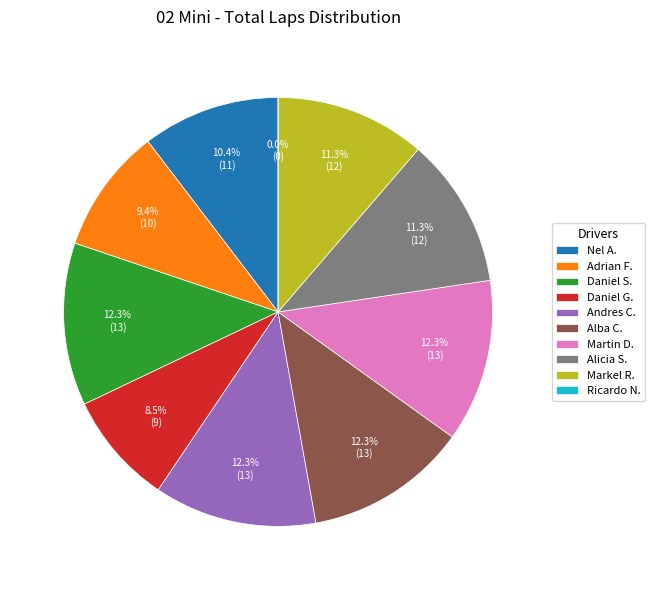

How many slices are in this pie chart?

10